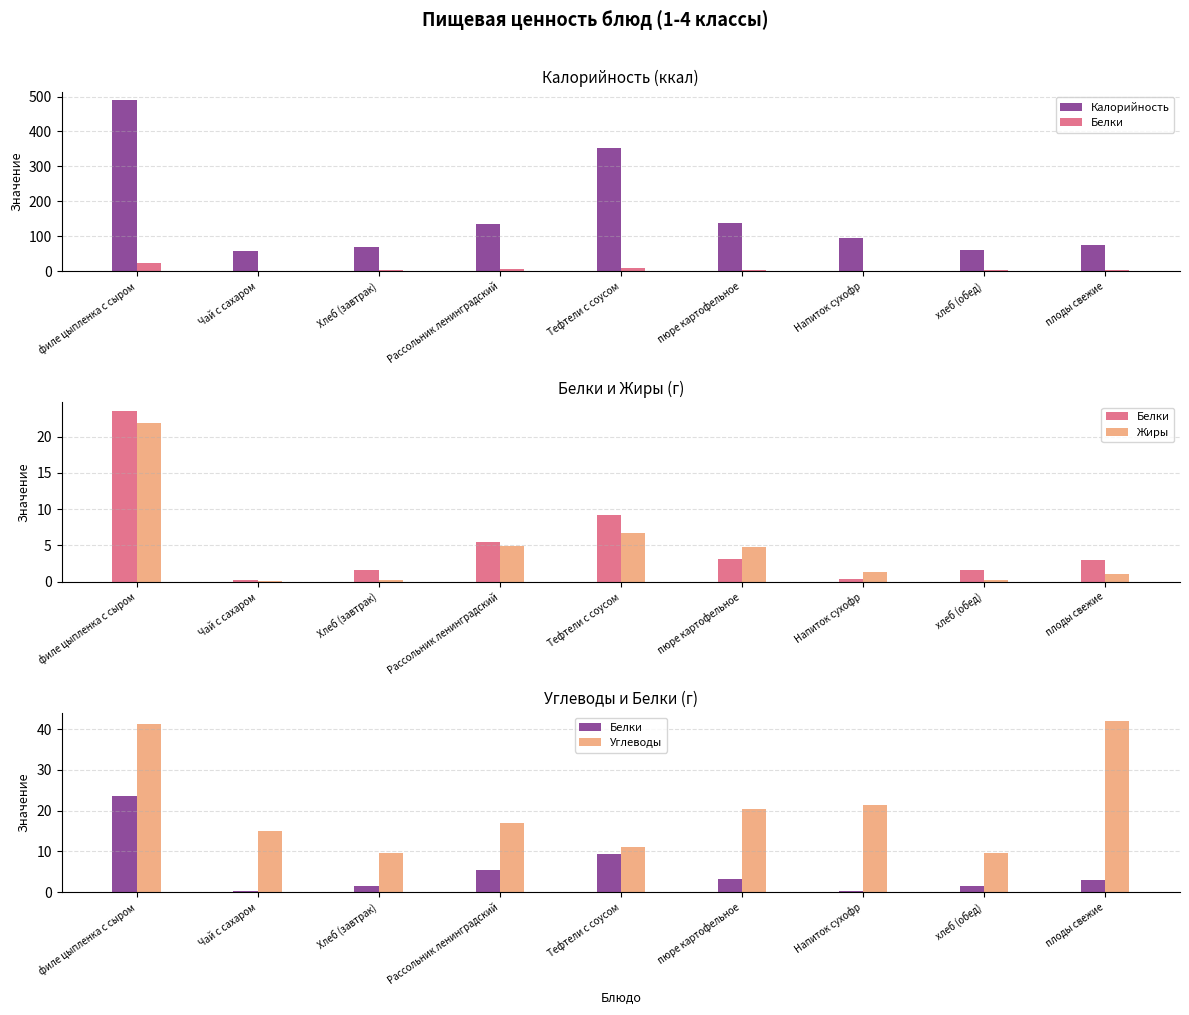

Is the value of Калорийность at филе цыпленка с сыром greater than the value of Белки at Рассольник ленинградский?

Yes